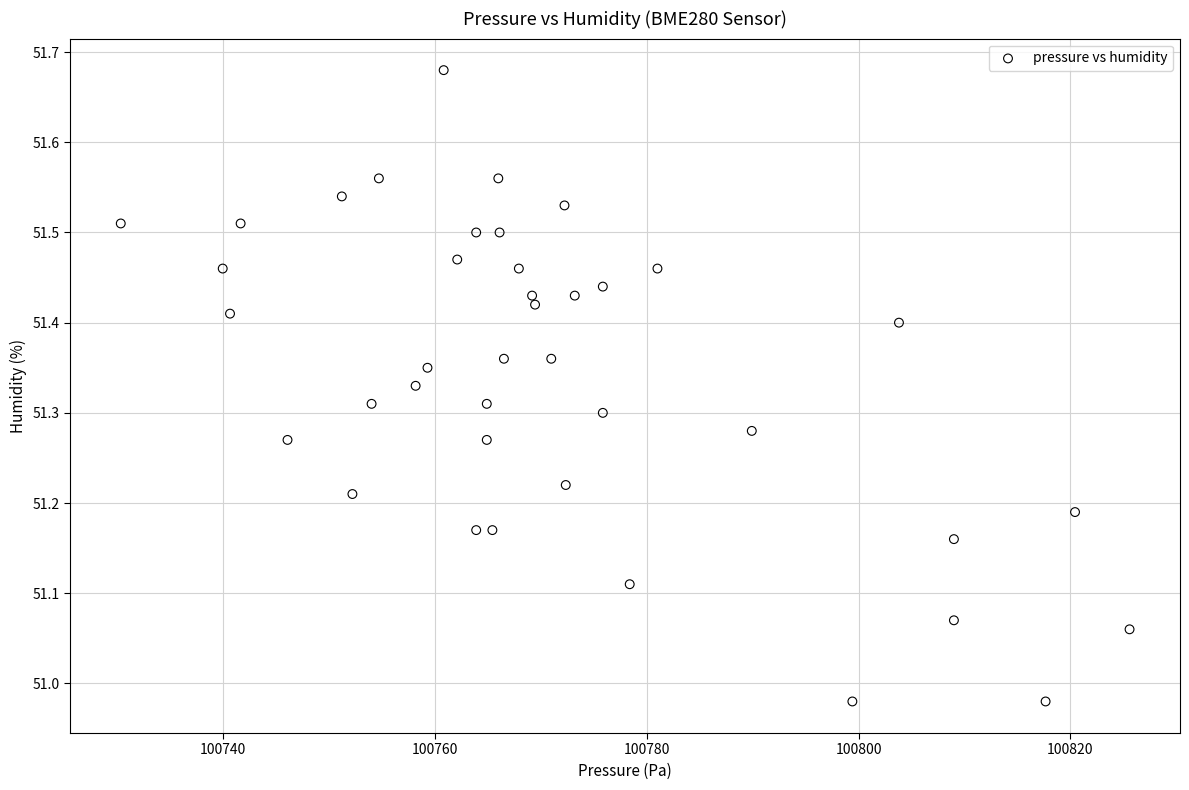

What is the range of Y values (max minus min)?

0.7